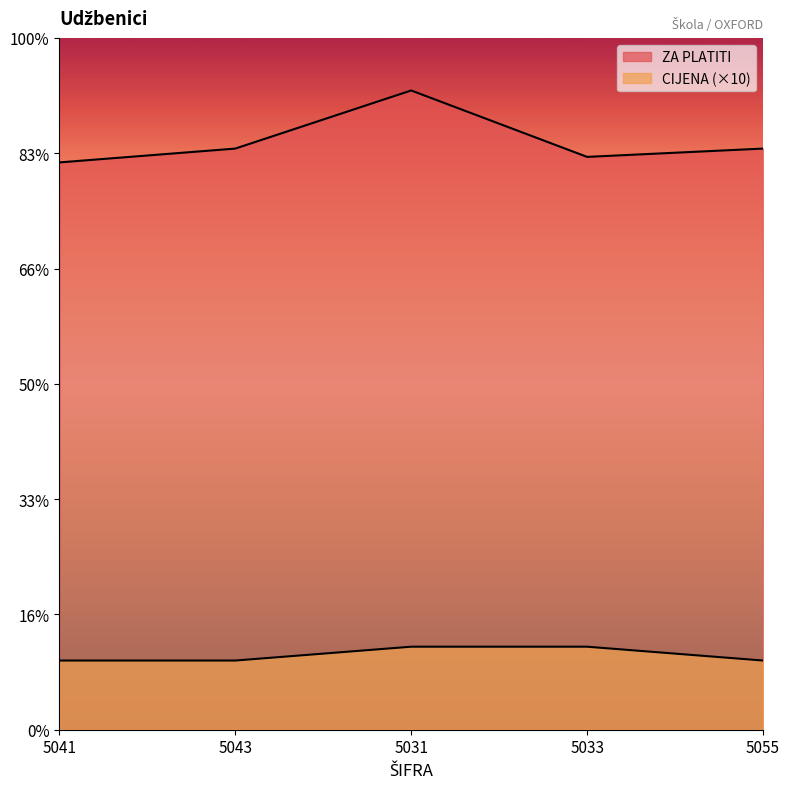

The value of ZA PLATITI at 5055 is 1755. True or false?

False